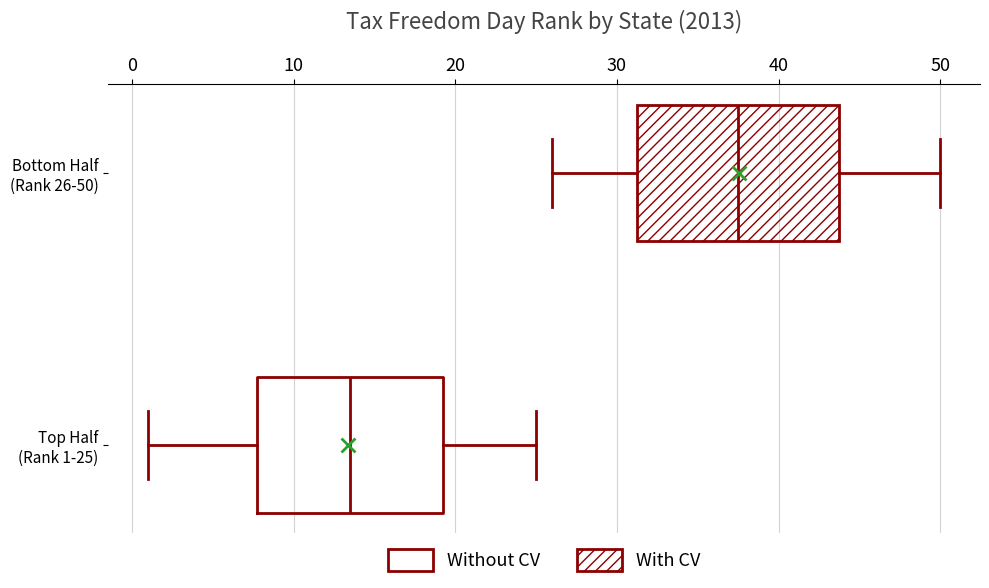

Where does the right whisker of the box for Top Half (Rank 1-25) end on the x-axis? The values are not printed on the chart, so give them approximately, as read against the axis.

25